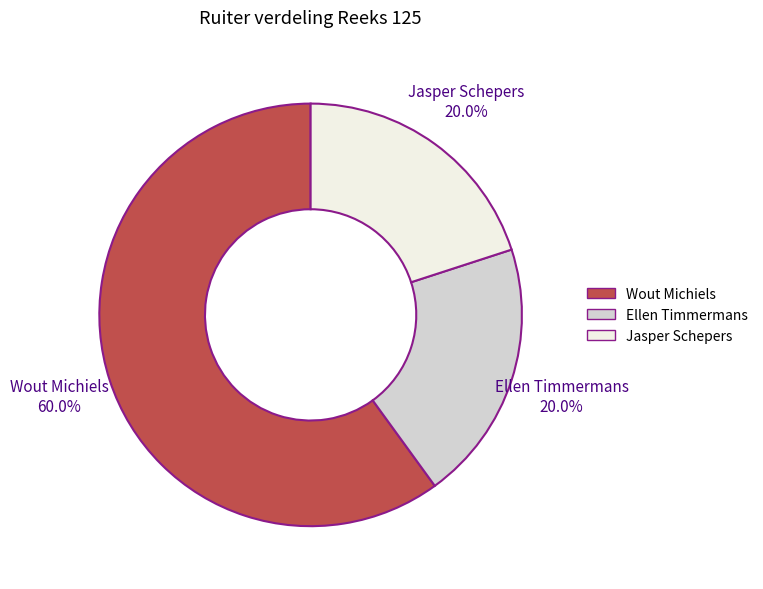

To the nearest percent, what percentage of the pie is Jasper Schepers?

20%